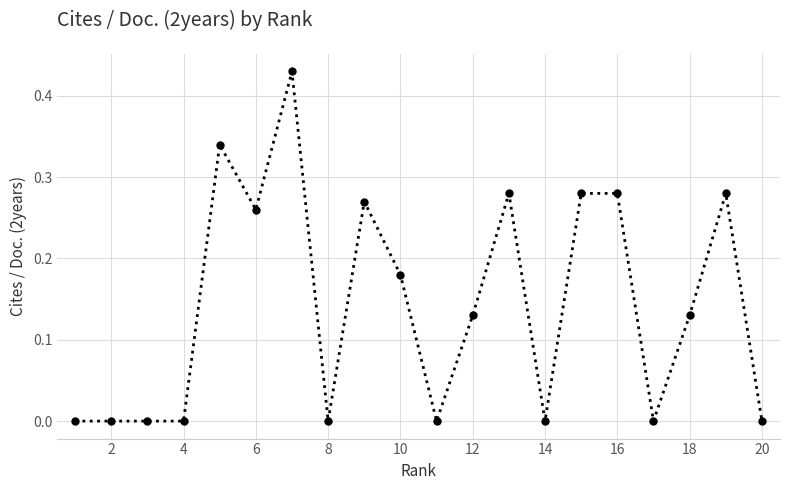

True or false: the data has more than 0 interior local peaks.

True